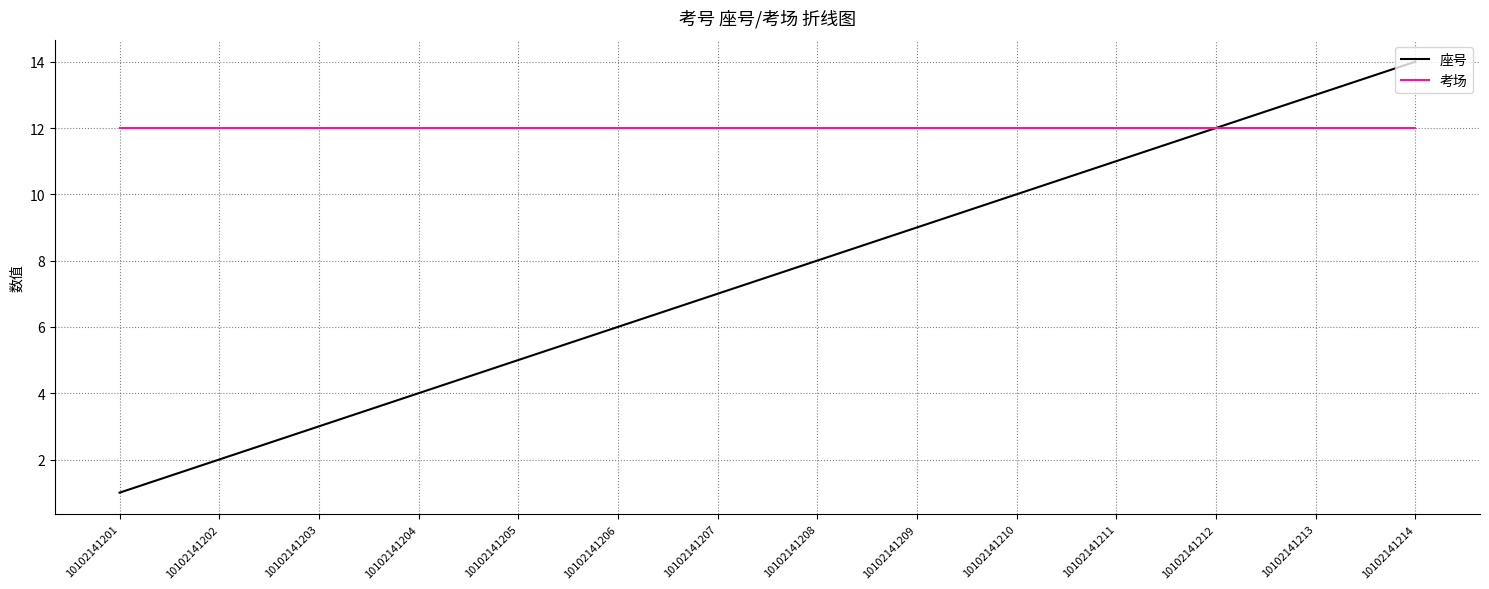

Reading left to right, what are all the values shown in this chart?

座号: 10102141201=1	10102141202=2	10102141203=3	10102141204=4	10102141205=5	10102141206=6	10102141207=7	10102141208=8	10102141209=9	10102141210=10	10102141211=11	10102141212=12	10102141213=13	10102141214=14
考场: 10102141201=12	10102141202=12	10102141203=12	10102141204=12	10102141205=12	10102141206=12	10102141207=12	10102141208=12	10102141209=12	10102141210=12	10102141211=12	10102141212=12	10102141213=12	10102141214=12